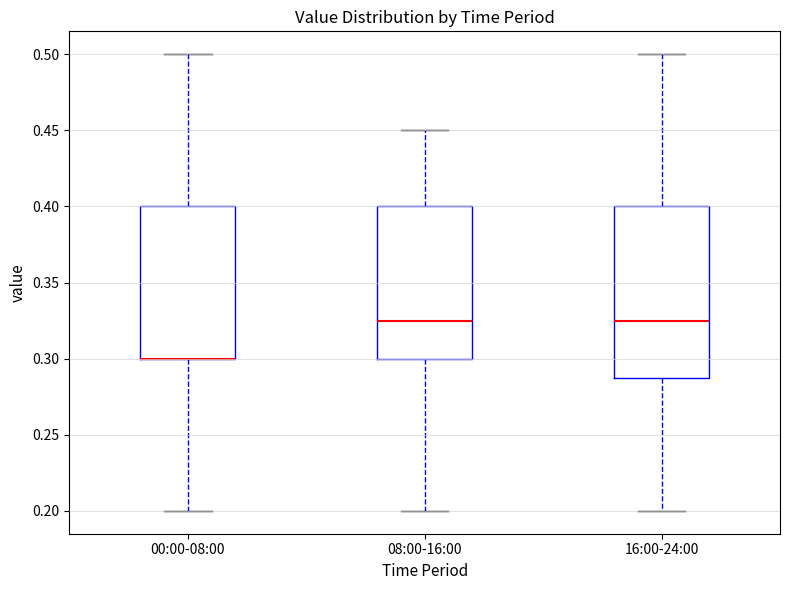

Reading left to right, transcribe this box plot: for each box, give where its median line is, the range the box spans, and where its two whiskers end, as read against the y-axis. The values are not printed on the chart, so give them approximately, as read against the axis.

00:00-08:00: median 0.300 (drawn on the box's lower edge), box 0.300 to 0.400, whiskers 0.200 to 0.500
08:00-16:00: median 0.325, box 0.300 to 0.400, whiskers 0.200 to 0.450
16:00-24:00: median 0.325, box 0.290 to 0.400, whiskers 0.200 to 0.500